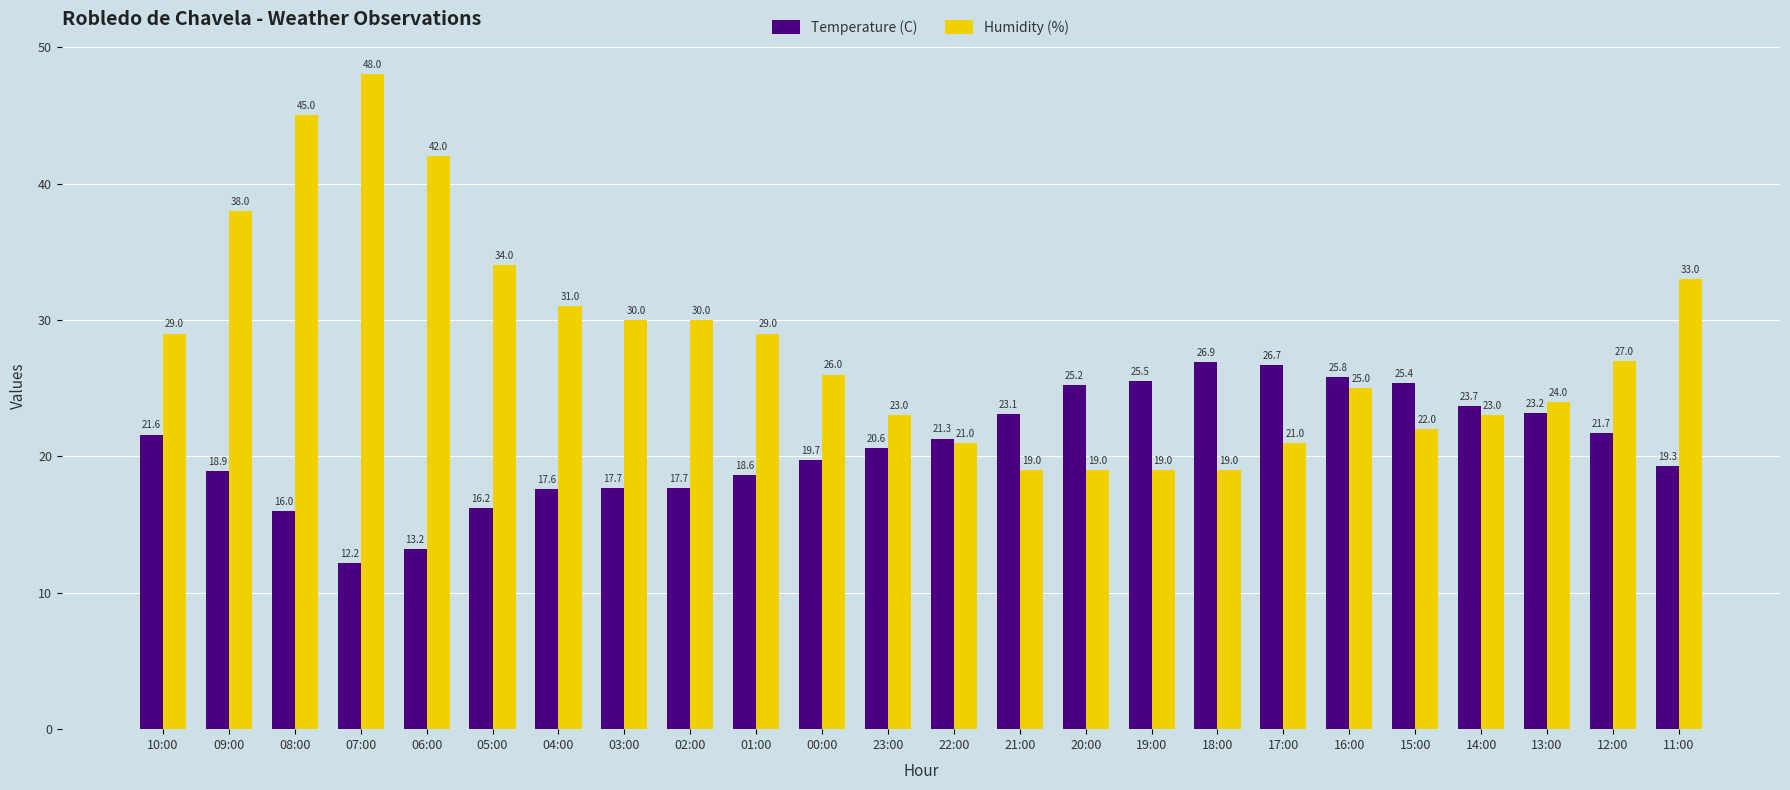

Rank the series by their average value, from lowest to highest.

Temperature (C), Humidity (%)